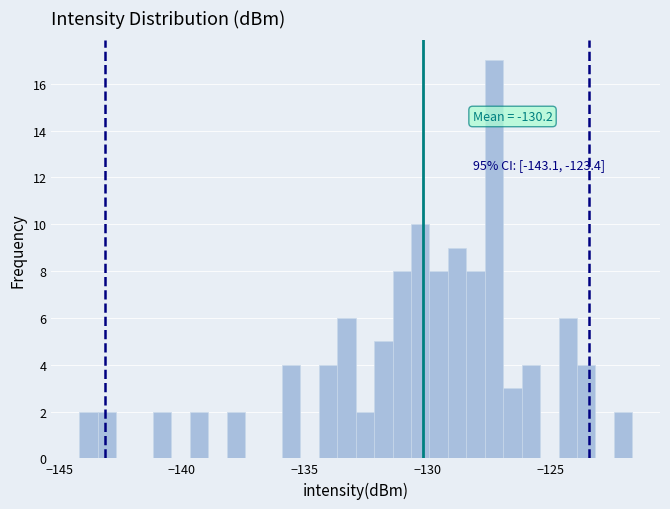

Around what value on the x-axis is the tallest bar? Give the approximate position of its centre, as read against the axis.

-127.5